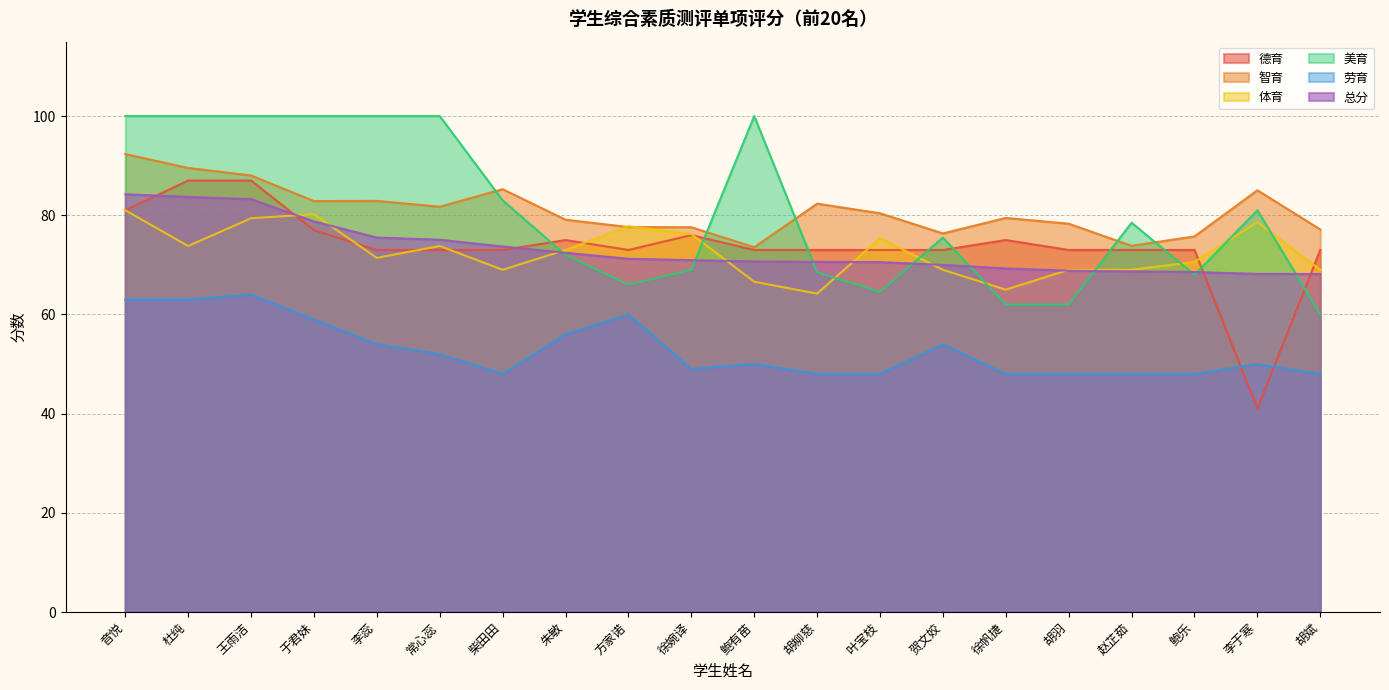

Rank the series by their maximum value, from highest to lowest.

美育, 智育, 德育, 总分, 体育, 劳育